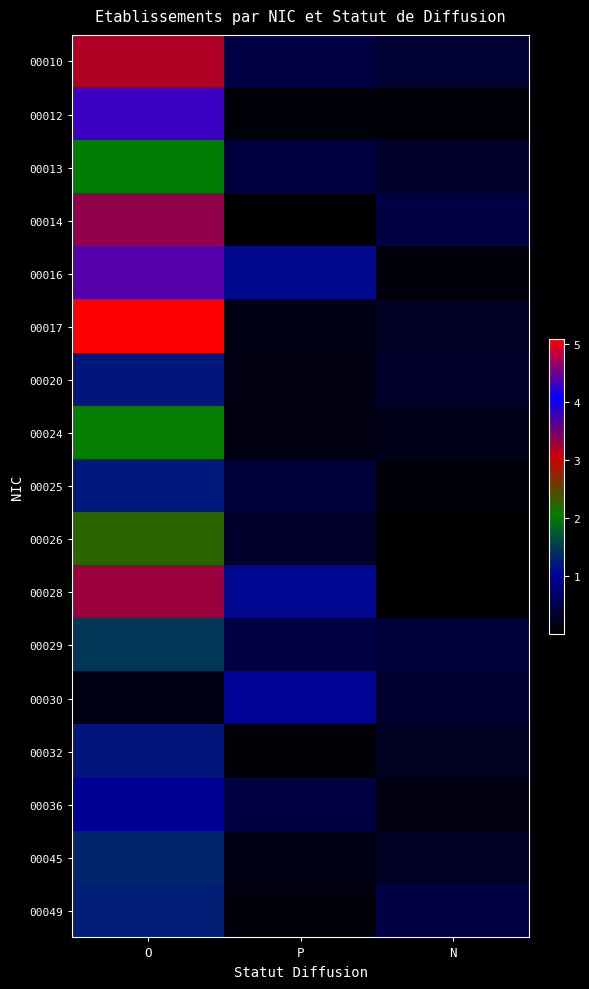

Reading left to right, what are all the values shown in this chart?

00010: O=3.2	P=0.5	N=0.4
00012: O=4.3	P=0.1	N=0.1
00013: O=2.0	P=0.4	N=0.3
00014: O=3.4	P=0.0	N=0.5
00016: O=4.4	P=1.1	N=0.1
00017: O=5.1	P=0.2	N=0.3
00020: O=1.2	P=0.1	N=0.3
00024: O=2.1	P=0.1	N=0.2
00025: O=1.2	P=0.4	N=0.1
00026: O=2.3	P=0.3	N=0.0
00028: O=3.3	P=1.1	N=0.0
00029: O=1.5	P=0.5	N=0.4
00030: O=0.2	P=1.0	N=0.3
00032: O=1.2	P=0.1	N=0.2
00036: O=1.0	P=0.5	N=0.1
00045: O=1.3	P=0.2	N=0.3
00049: O=1.3	P=0.1	N=0.5